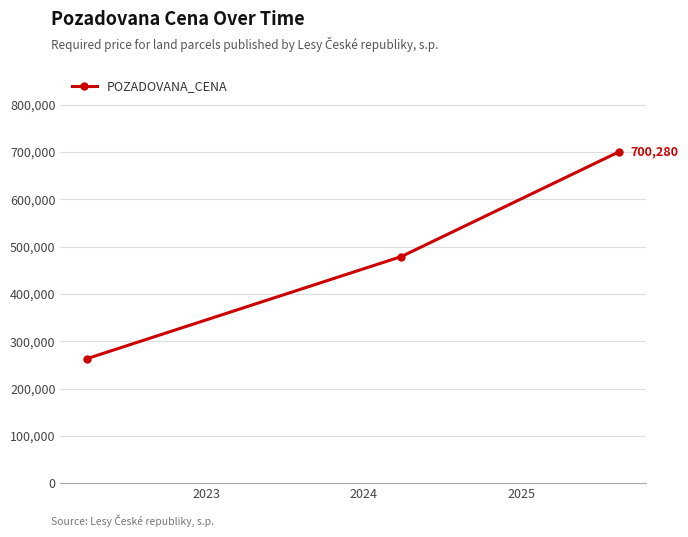

What is the value of the 1st point from the left?

263110